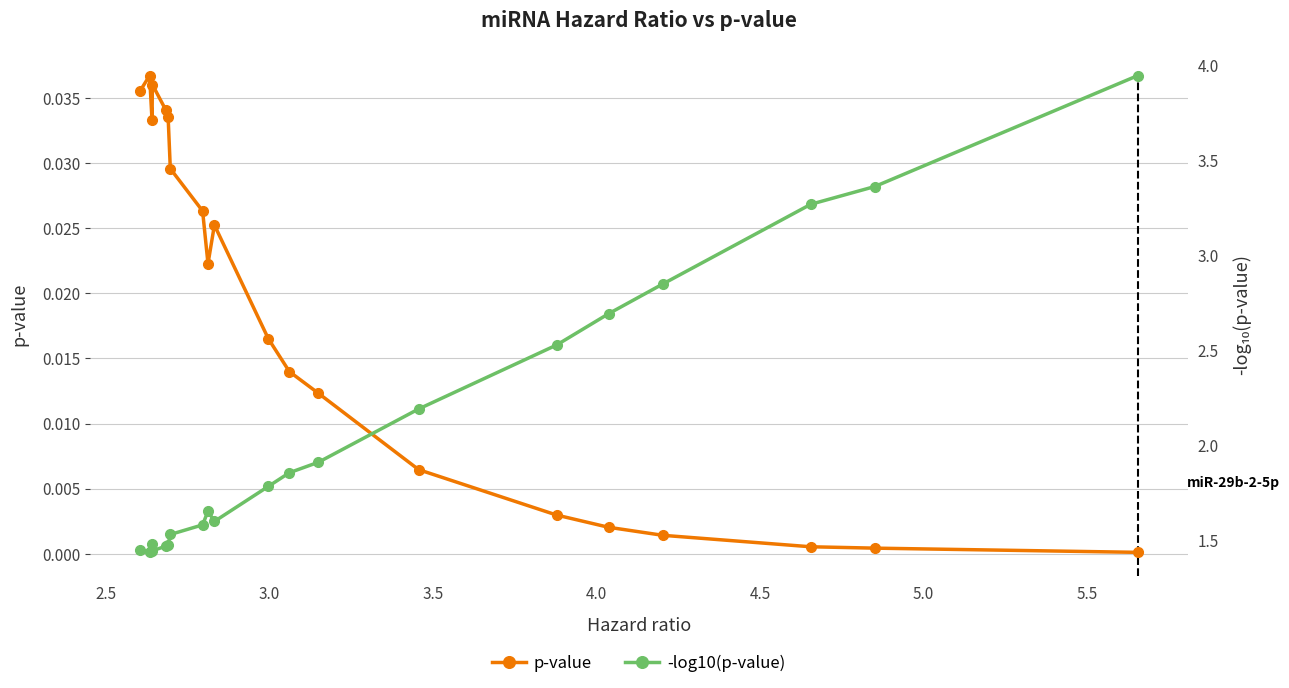

Which series has the widest spread of values?

-log10(p-value)